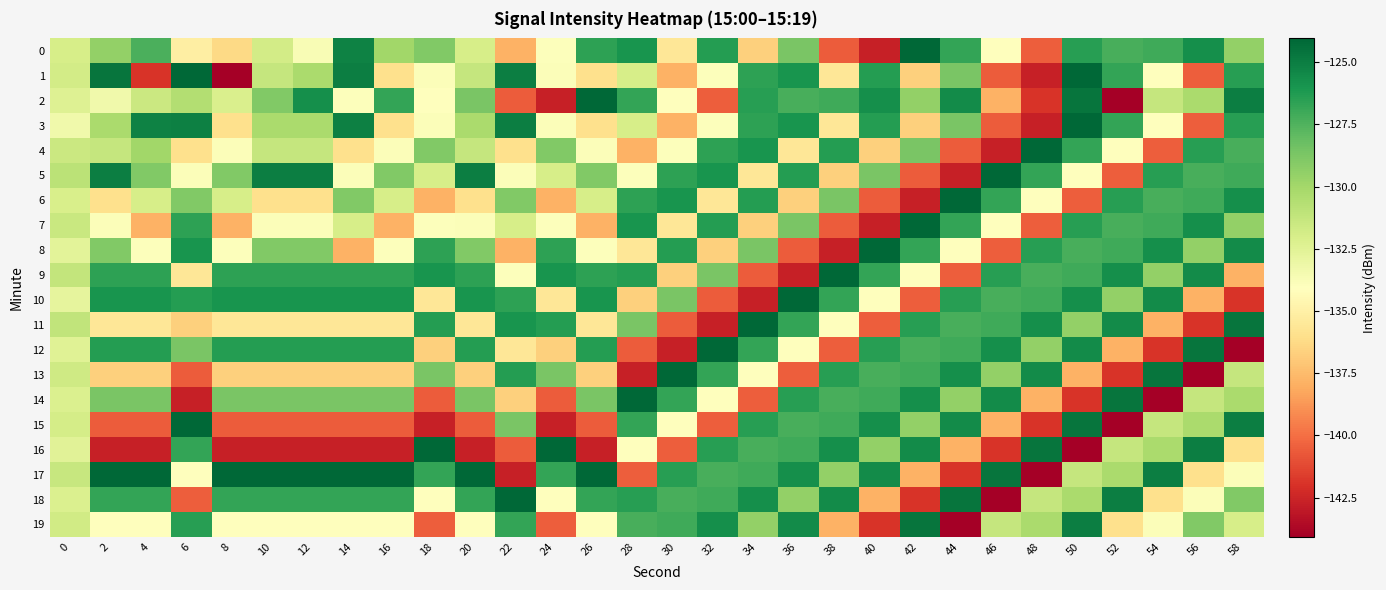

Which has a higher value, 6 or 40?

6